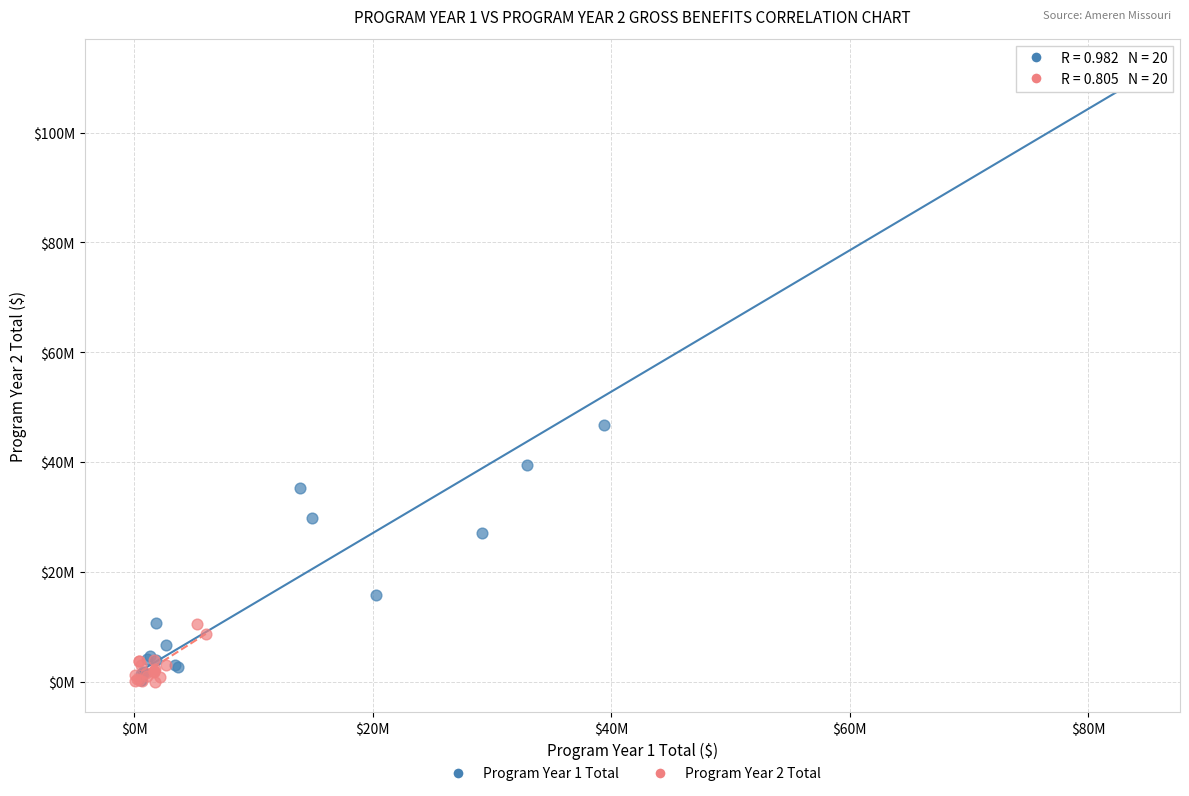

Which series has the widest spread of Y values?

Program Year 1 Total